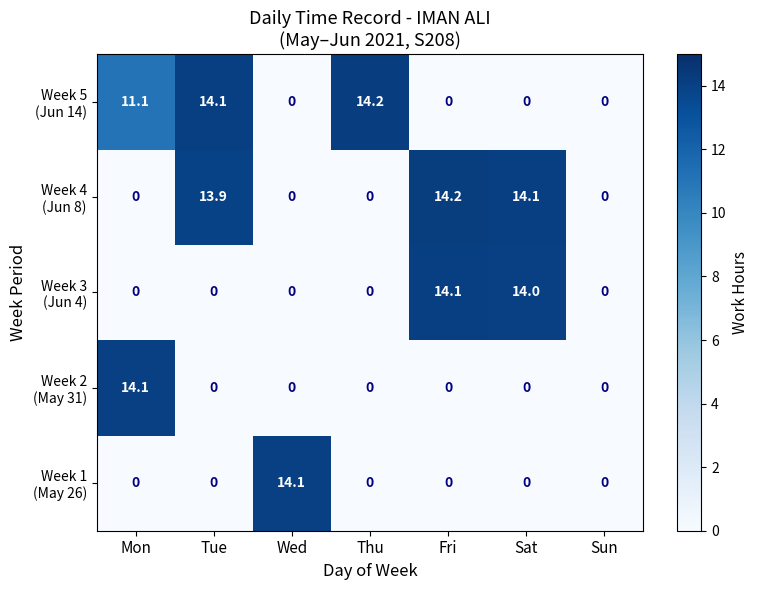

At which category is the sum across all series the highest?

Fri